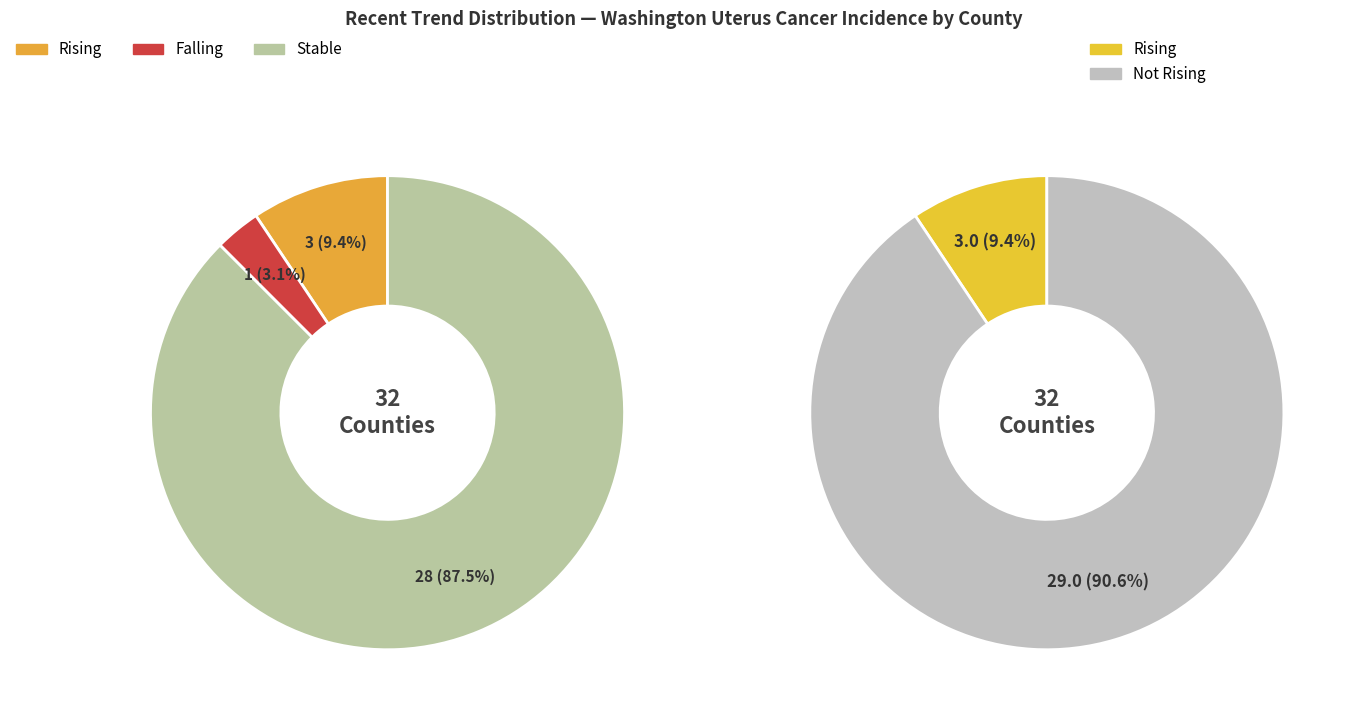

True or false: falling accounts for 3% of the total.

True